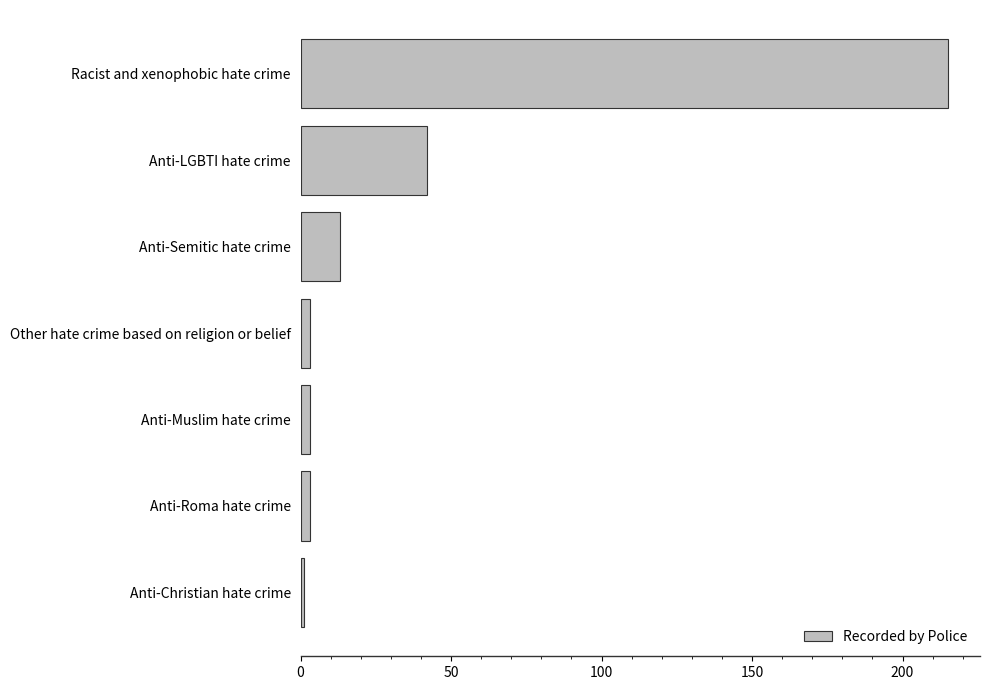

Between Other hate crime based on religion or belief and Racist and xenophobic hate crime, which is larger?

Racist and xenophobic hate crime